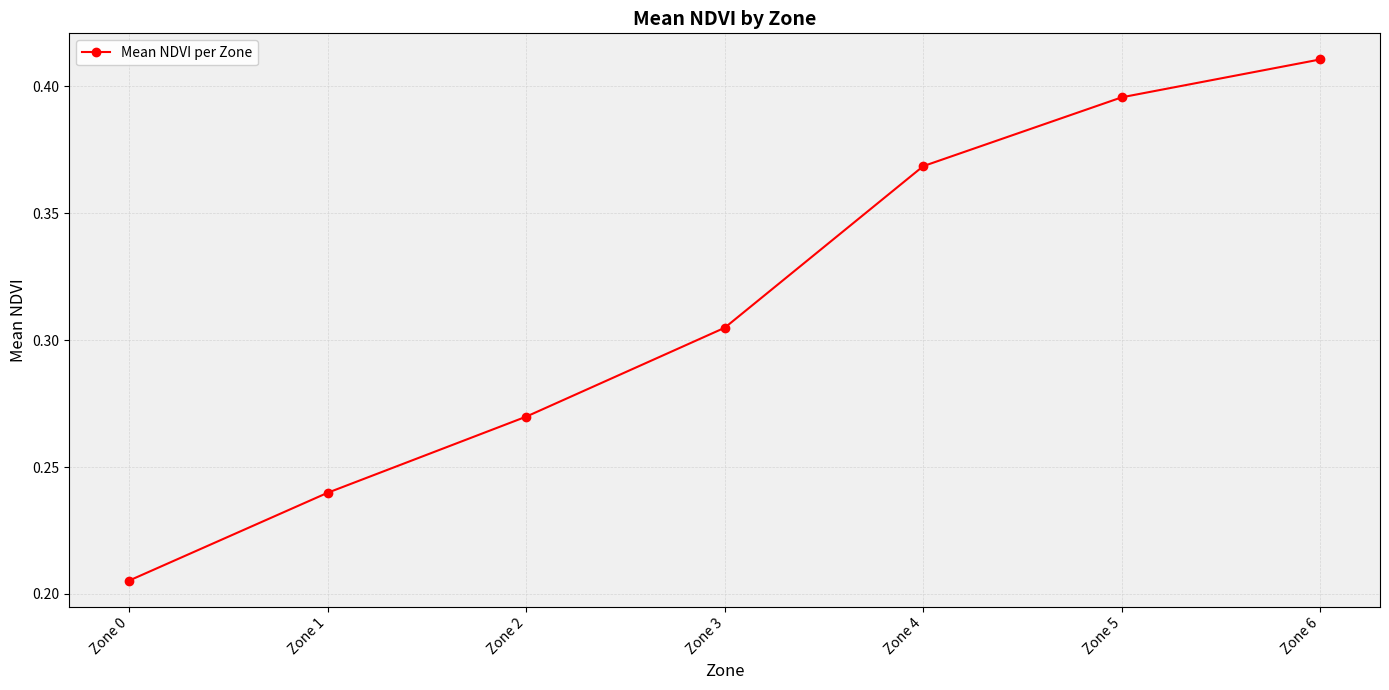

True or false: the data shows 0.1 at Zone 6.

False